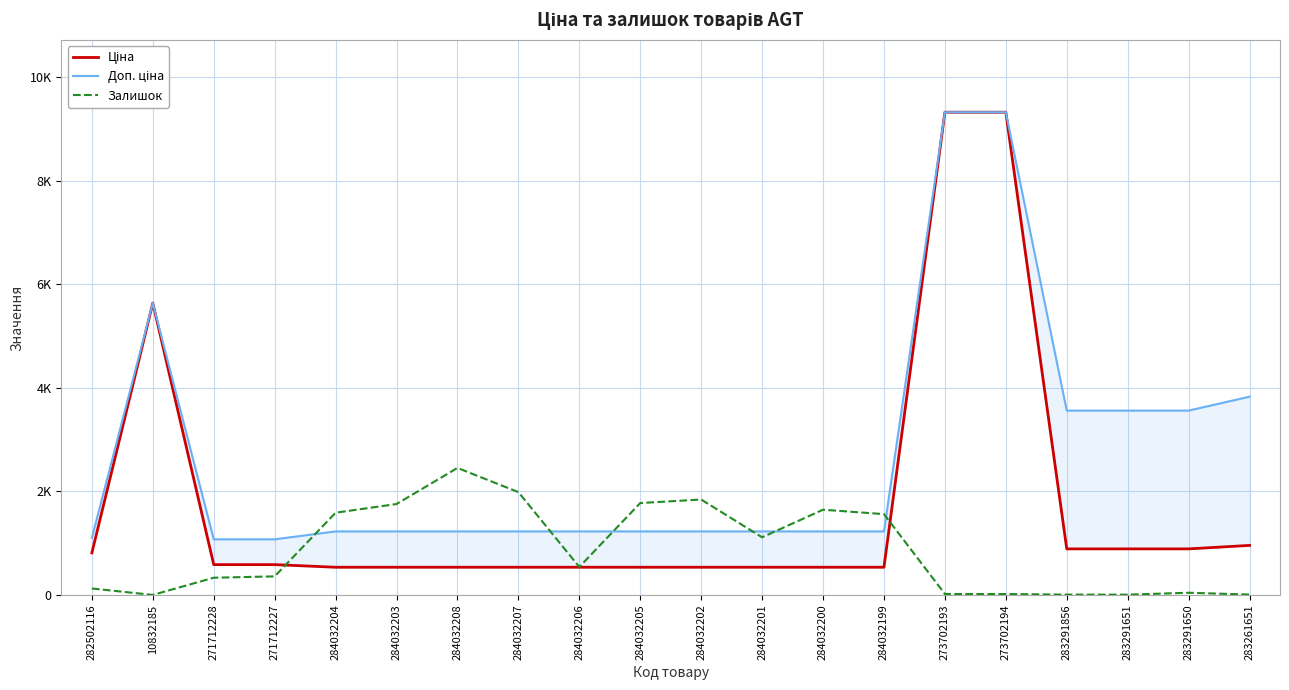

True or false: Ціна and Залишок intersect in this chart.

True